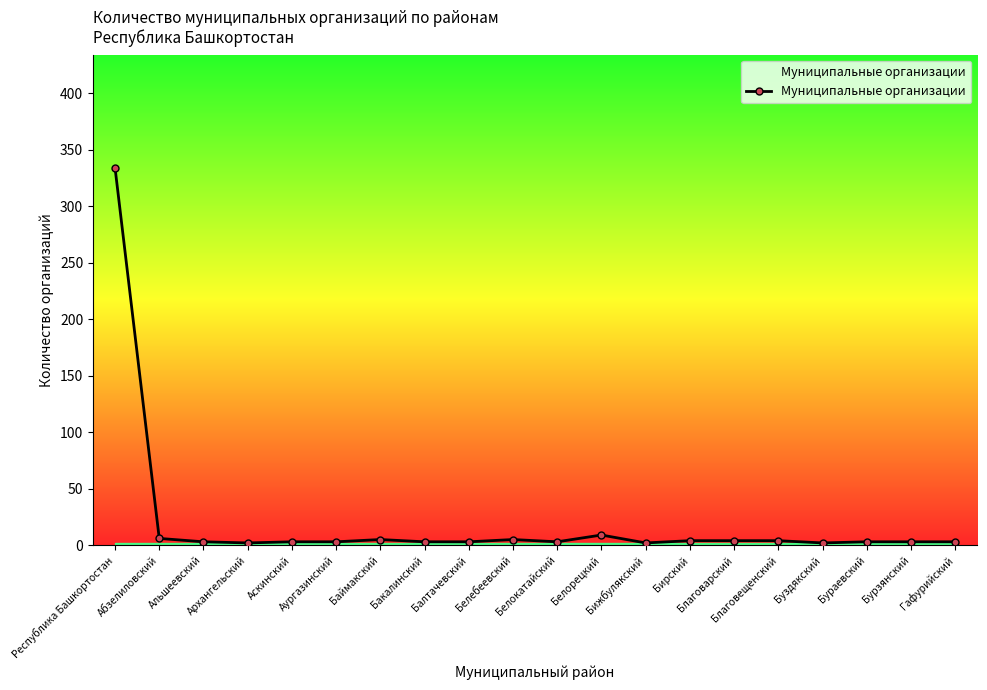

What is the average value?

20